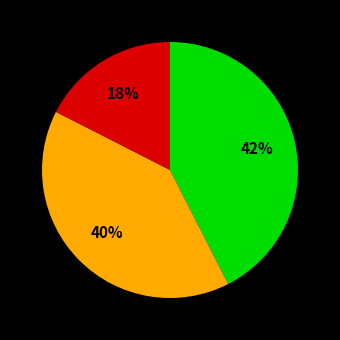

To the nearest percent, what is the average slice percentage?

33%